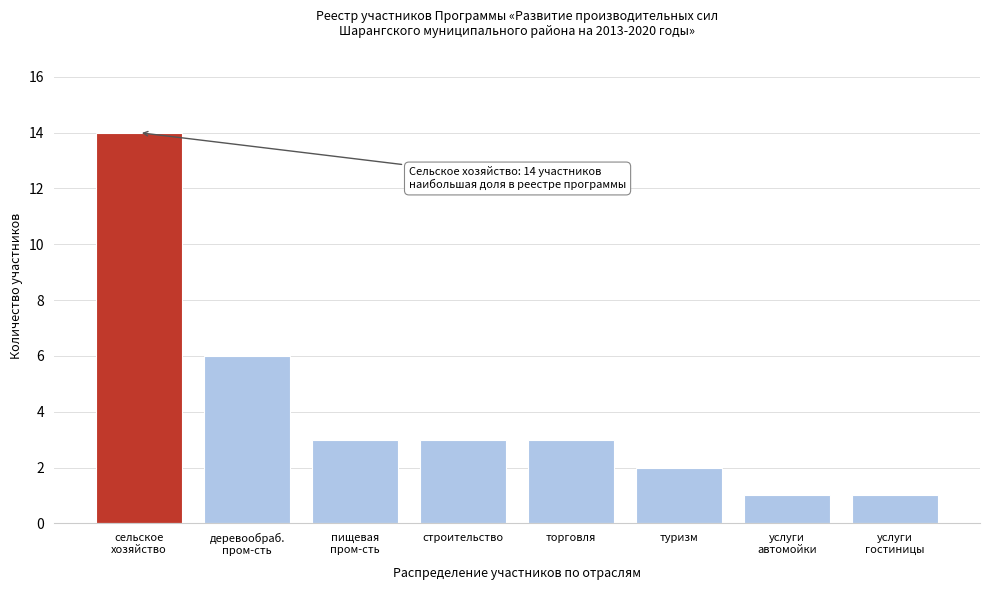

Reading left to right, what are all the values shown in this chart?

14	6	3	3	3	2	1	1